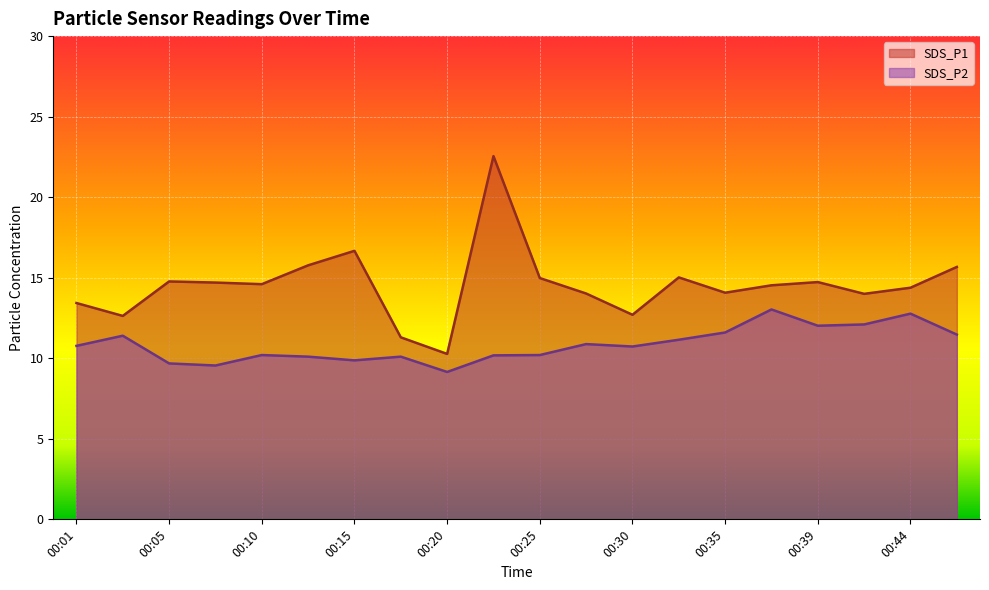

At which category does SDS_P2 reach its first local valley?

00:08